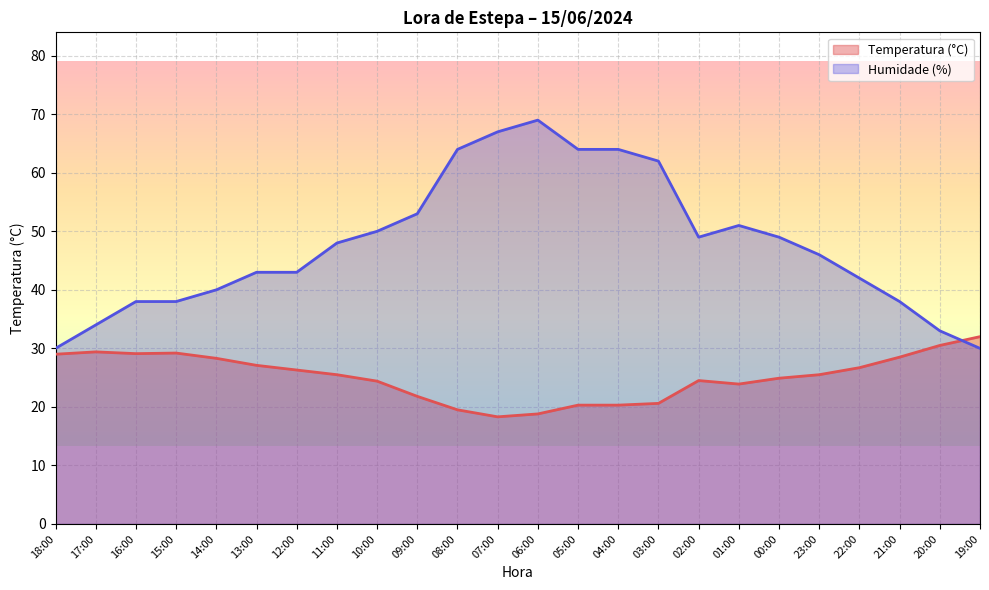

Which series ends up on top after the final intersection of Temperatura (°C) and Humidade (%)?

Temperatura (°C)